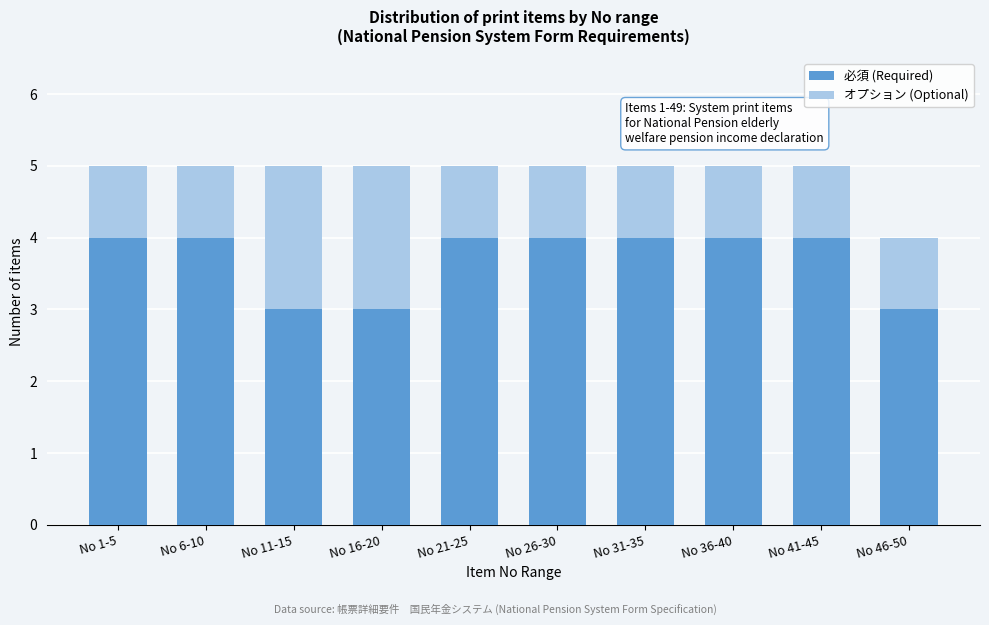

Reading right to left, transcribe the values for 必須 (Required).

3	4	4	4	4	4	3	3	4	4